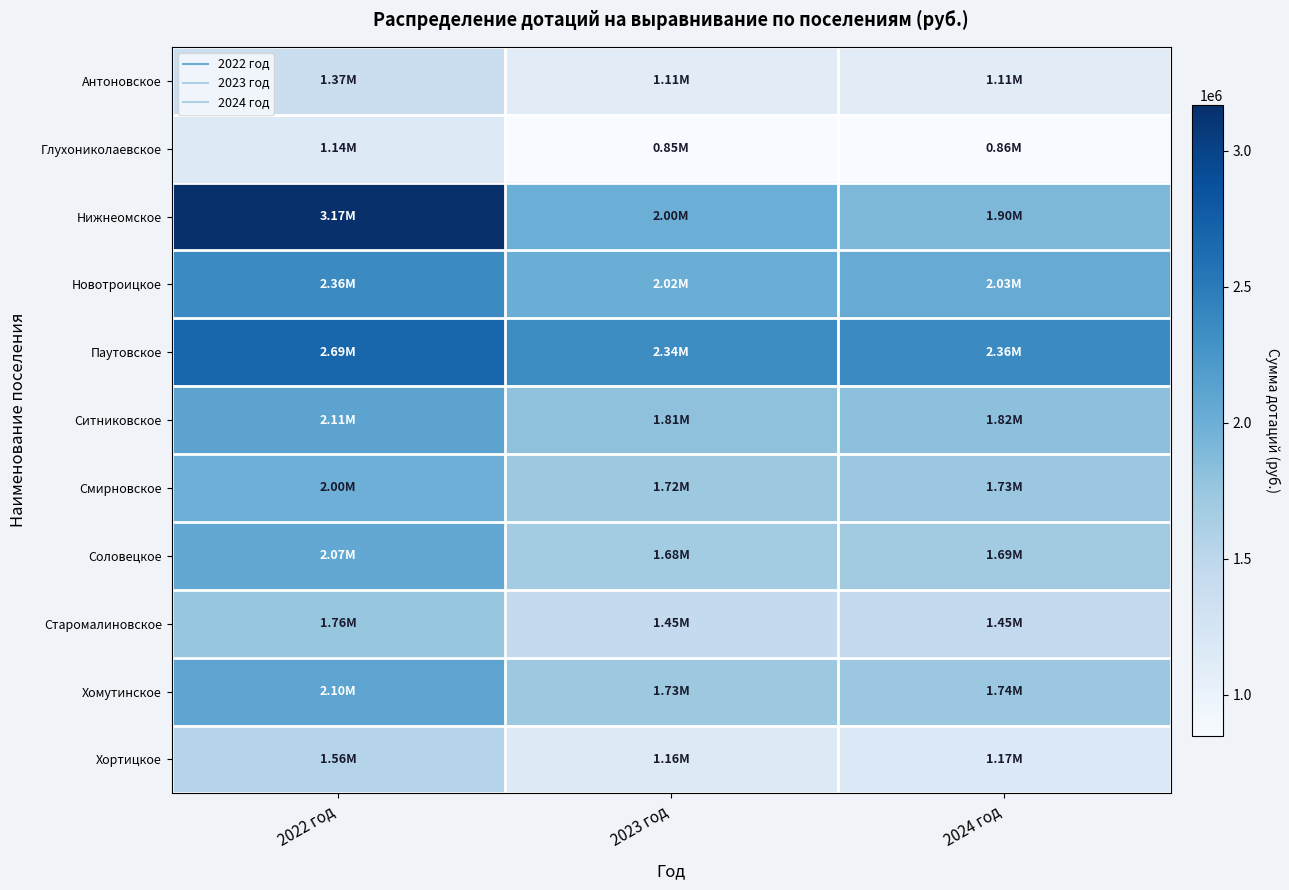

What is the spread (max minus min) of values at 2023 год?

1493367.6